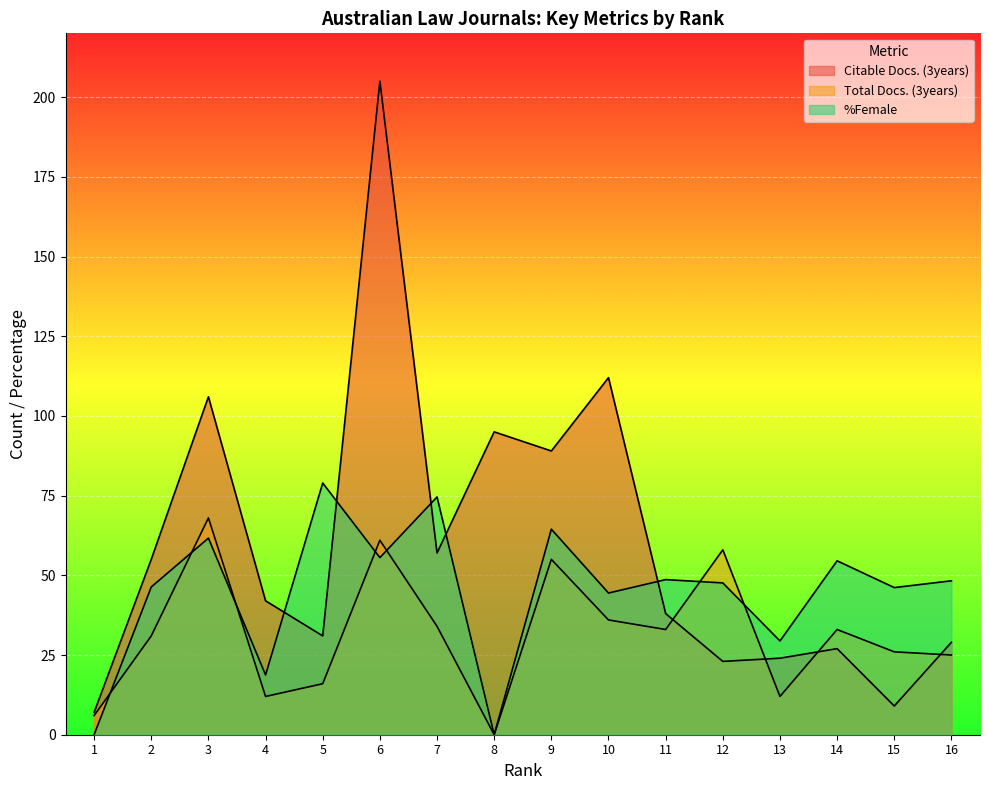

What is the sum of all Citable Docs. (3years) values?

949.0